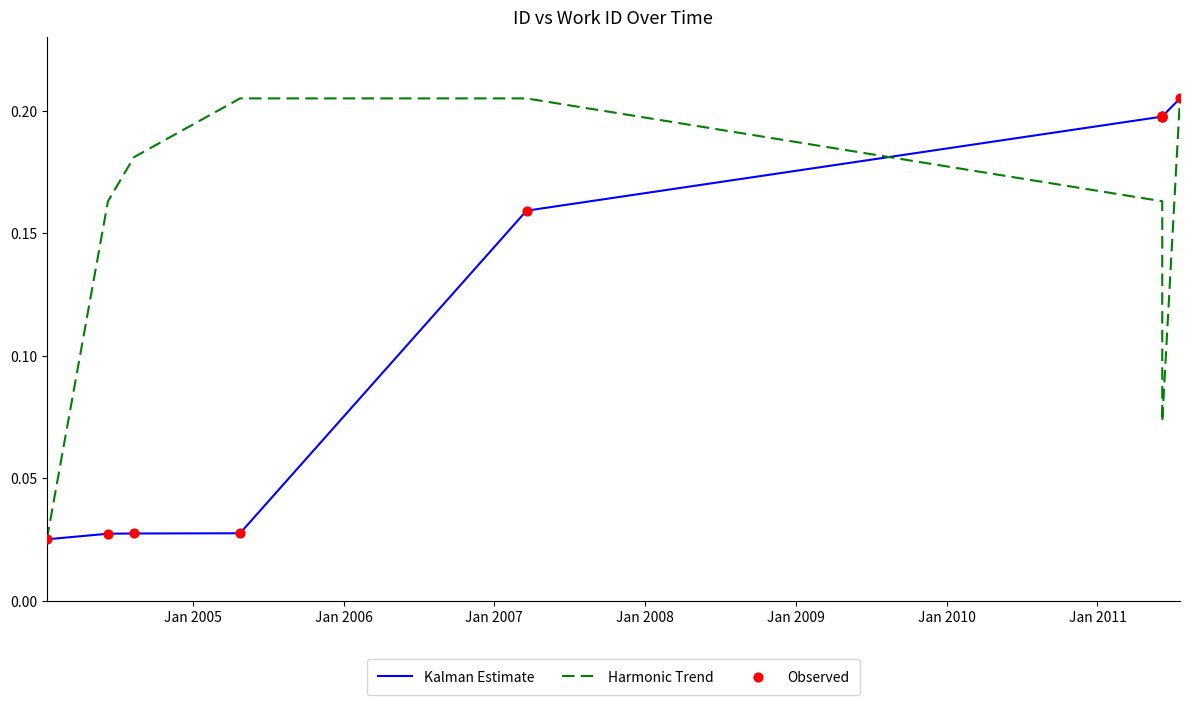

At how many categories does at least one series exceed 0?

10